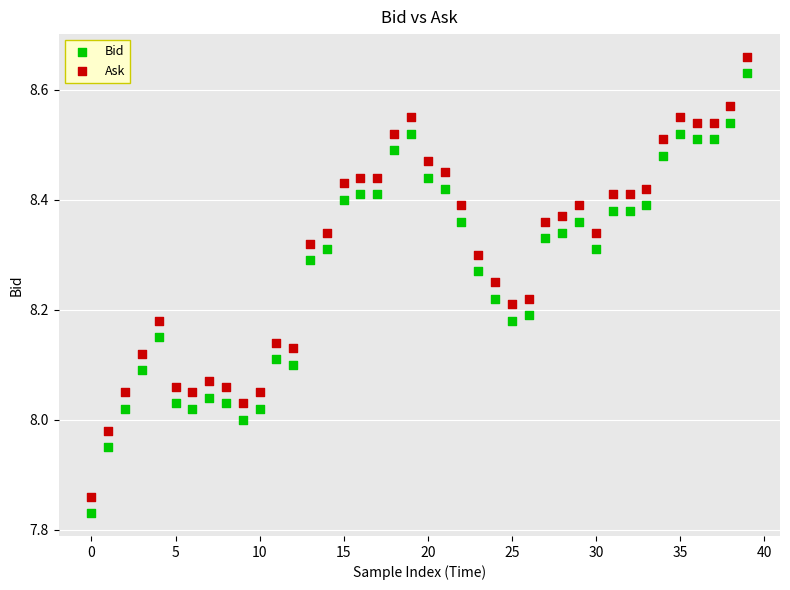

What are all the series names shown in the legend?

Bid, Ask